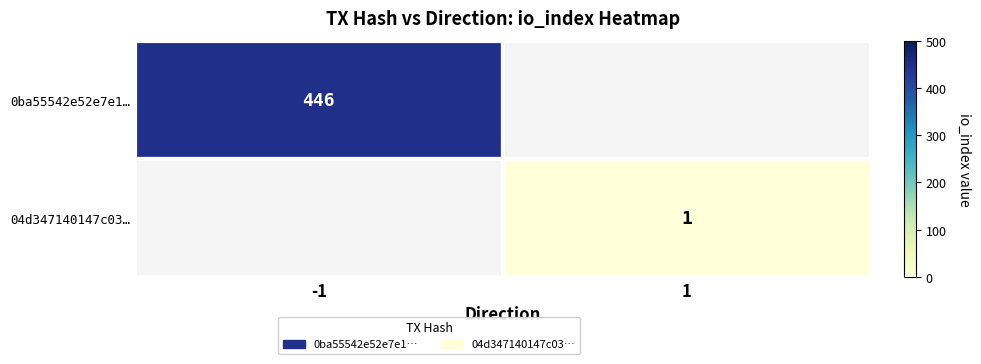

Is it true that 0ba55542e52e7e1… equals 91.3 at -1?

False